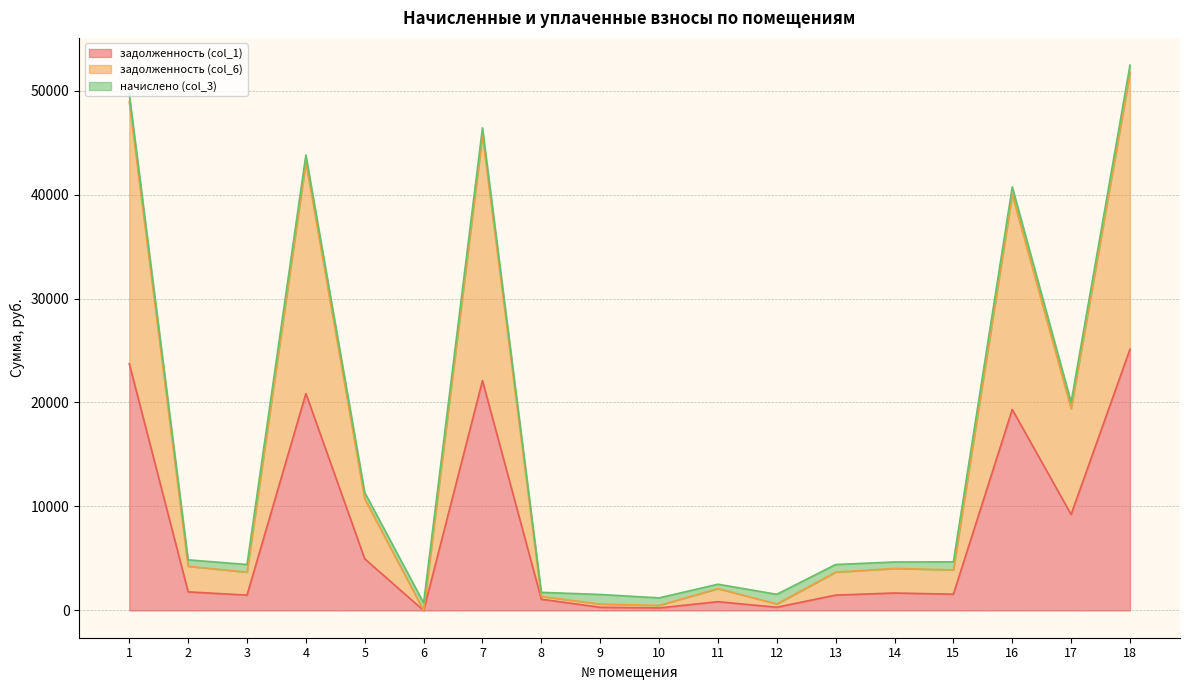

Does the chart have visible grid lines?

Yes